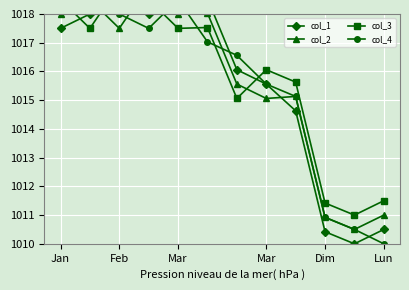

At which category is the sum across all series the highest?

Jan